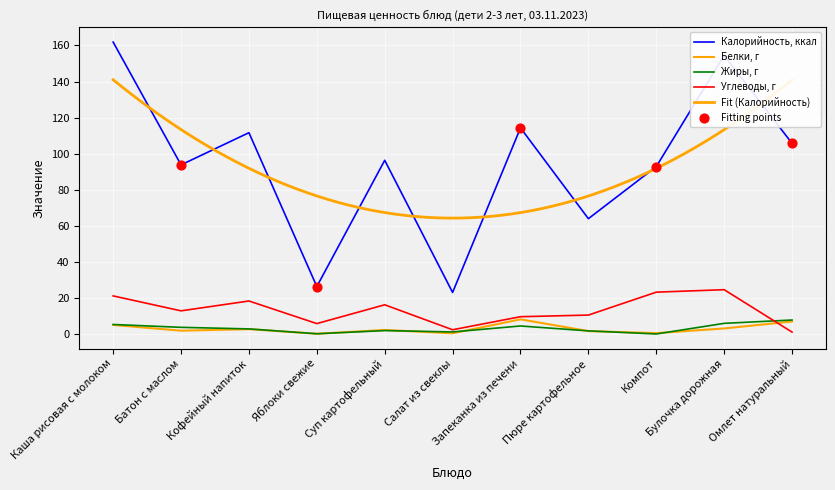

Which series has the largest total across all categories?

Калорийность, ккал